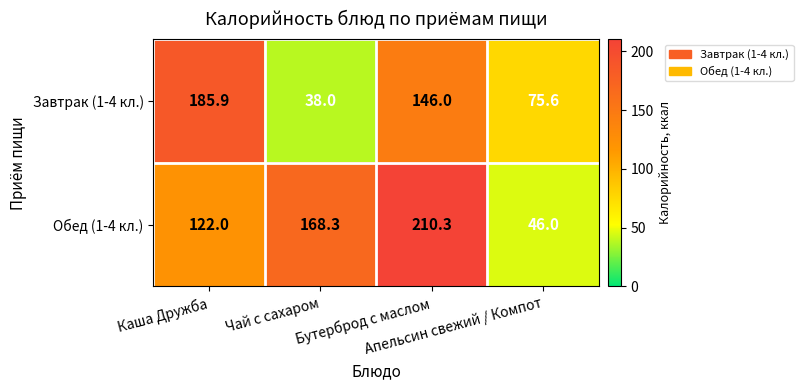

What is the total value across all series at Апельсин свежий / Компот?

121.6